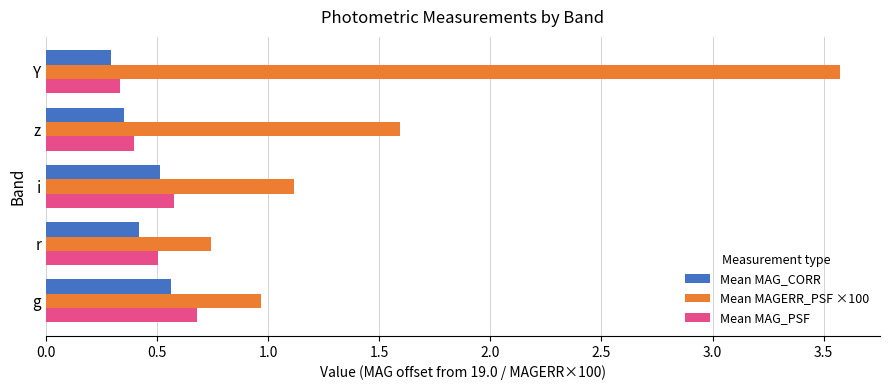

The Mean MAGERR_PSF ×100 series shows 1.1 at r. True or false?

False